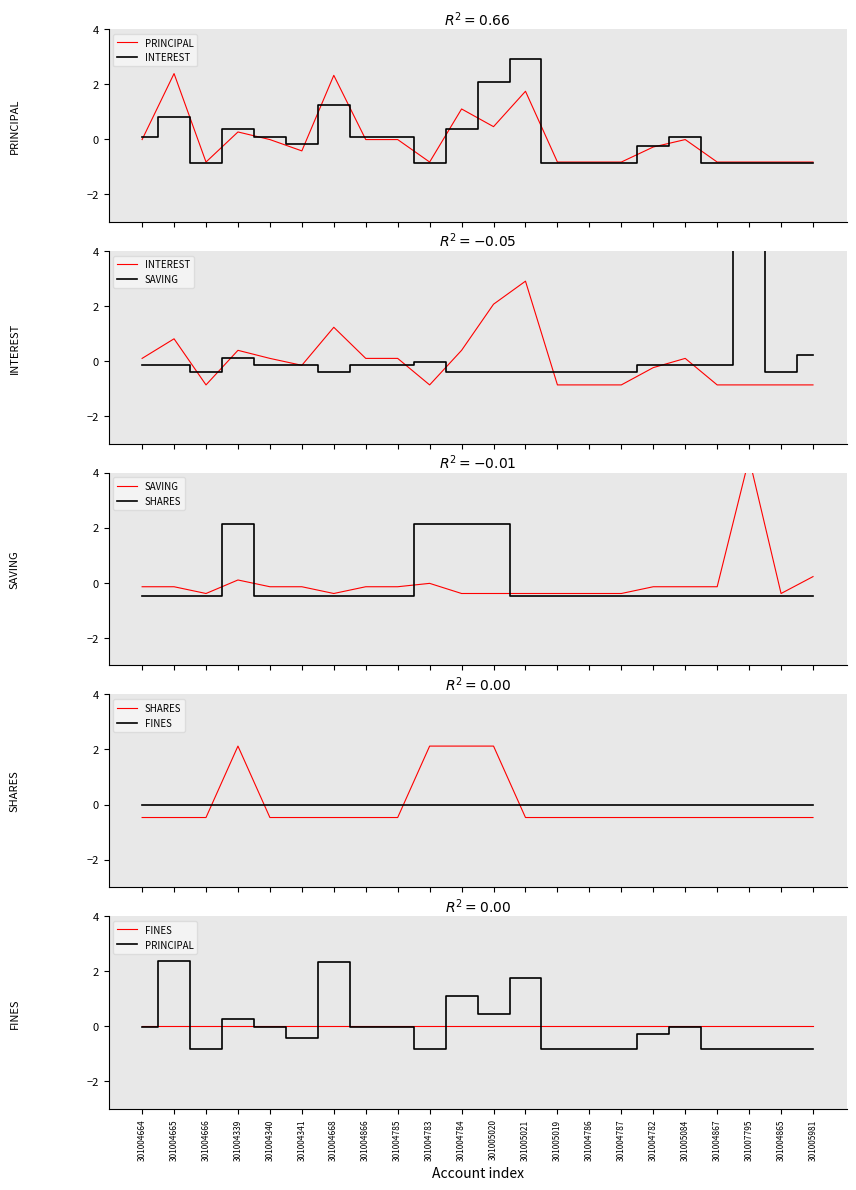

How many series are shown in this chart?

5